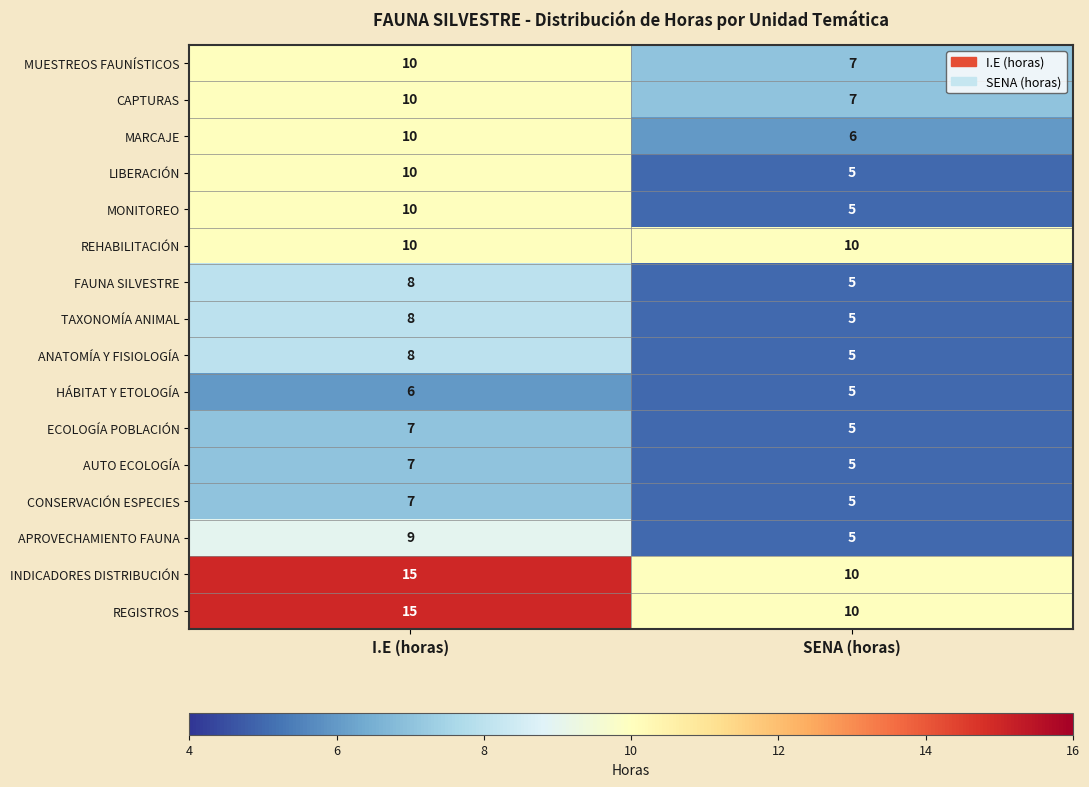

What is the highest value of the HÁBITAT Y ETOLOGÍA series?

6